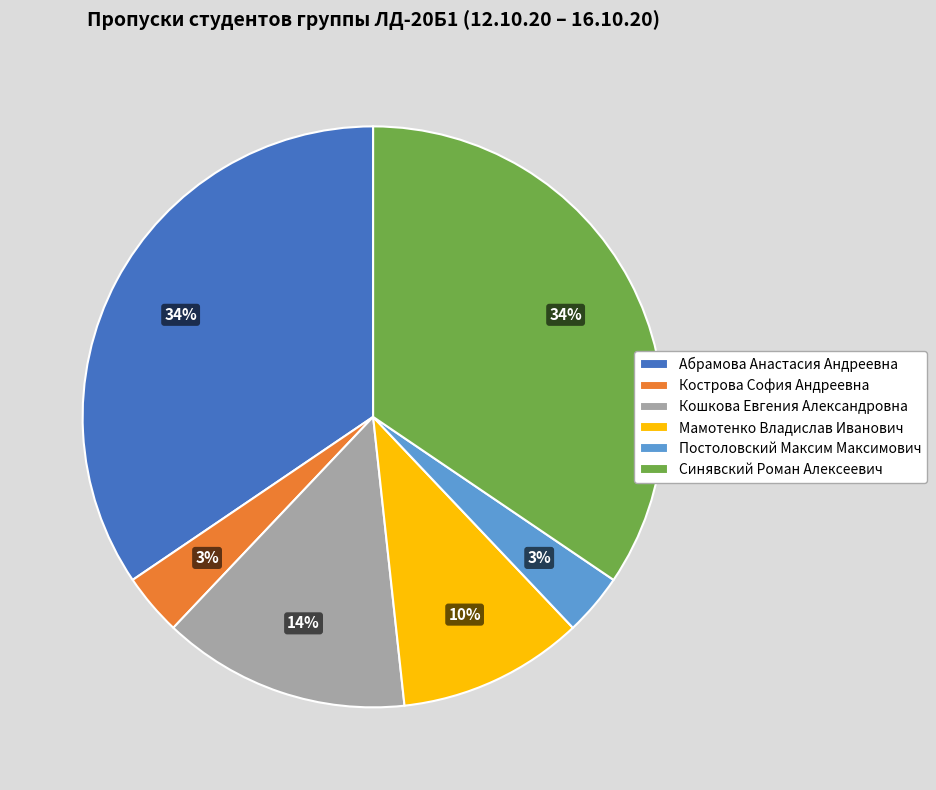

Is it true that Абрамова Анастасия Андреевна is 34% of the pie?

True